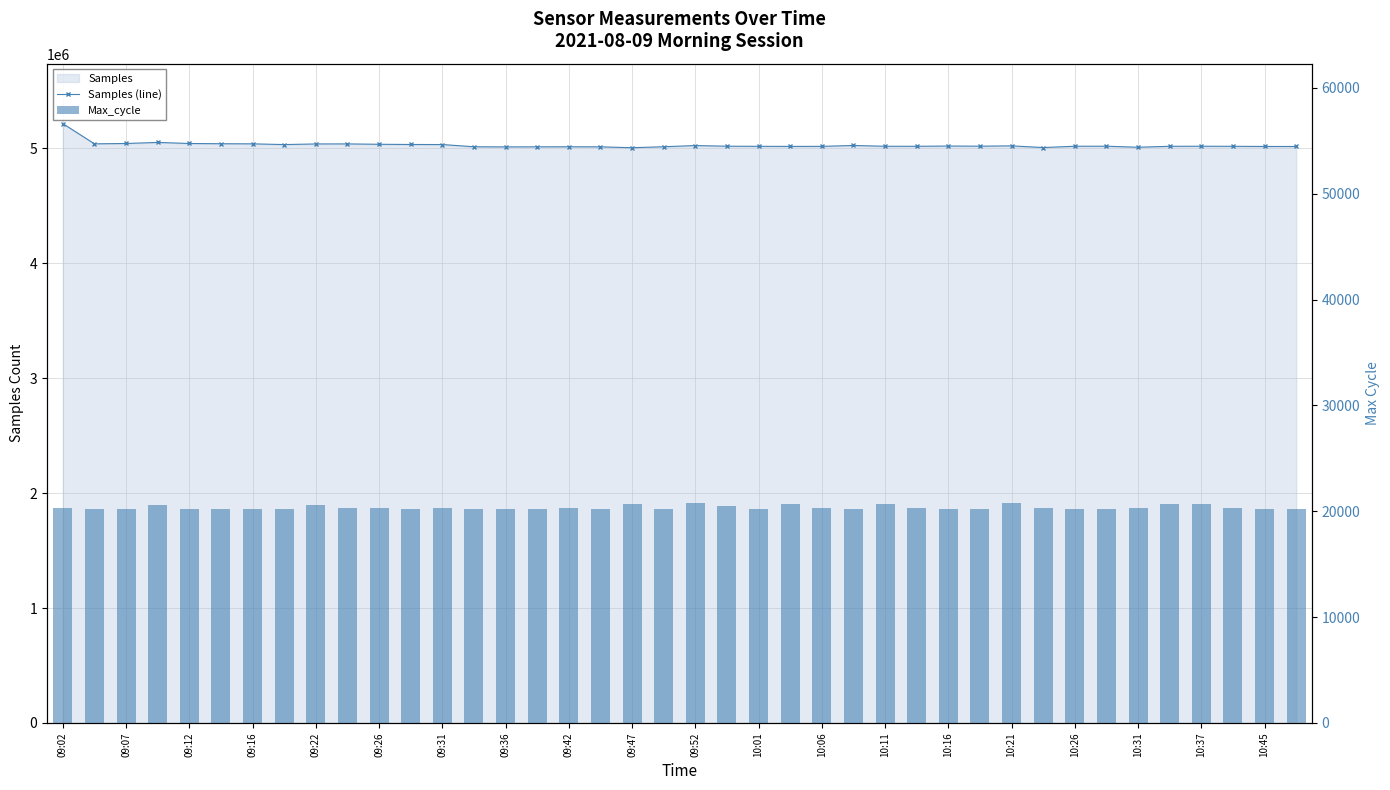

Are the bars grouped side by side (vs. stacked)?

Yes